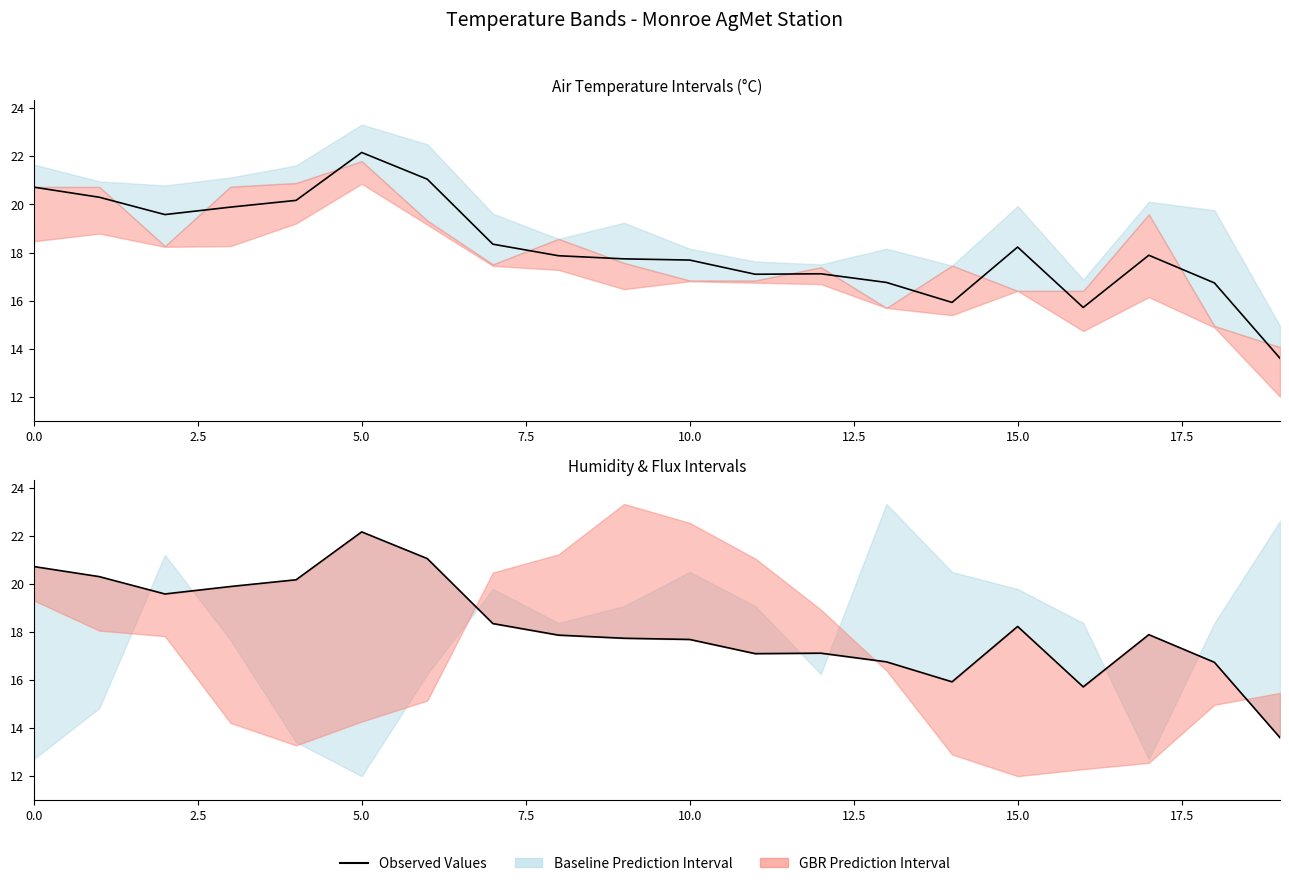

Does the chart have visible grid lines?

No